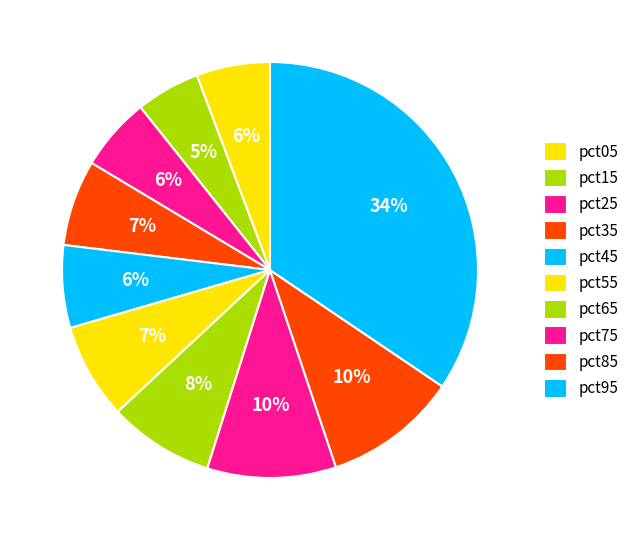

To the nearest percent, what percentage of the pie is pct25?

6%